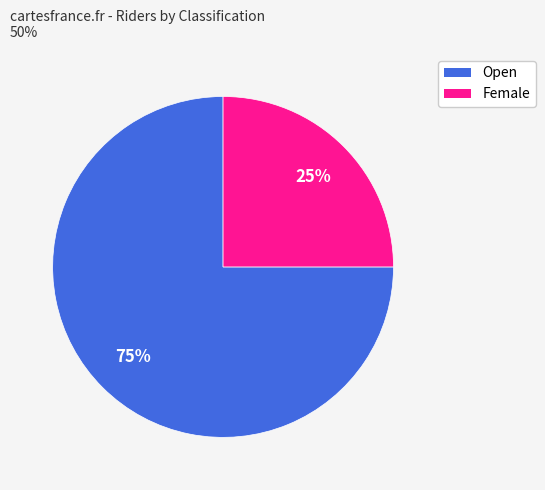

Which slice is the largest?

Open